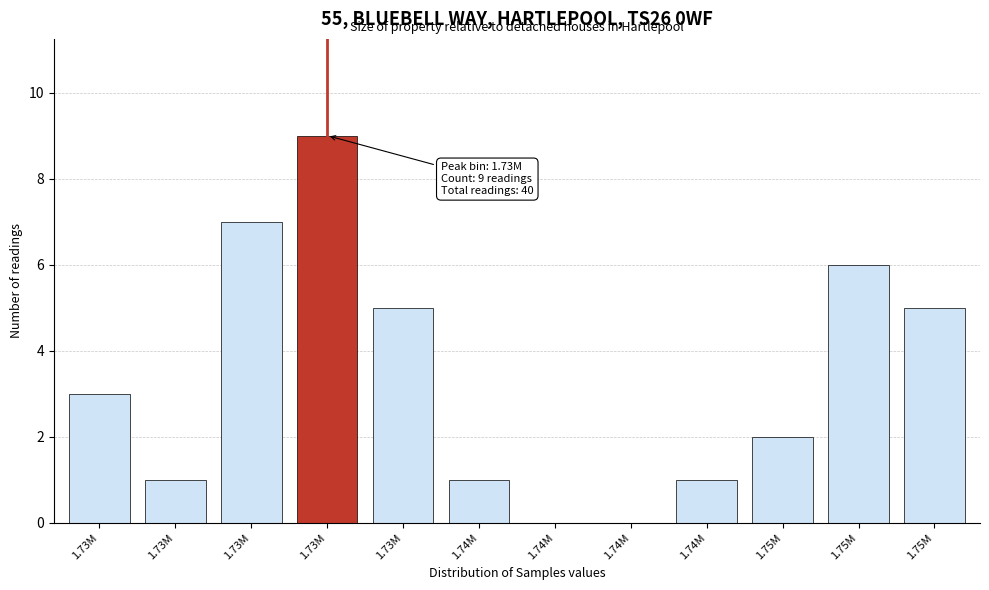

Are the bars horizontal?

No